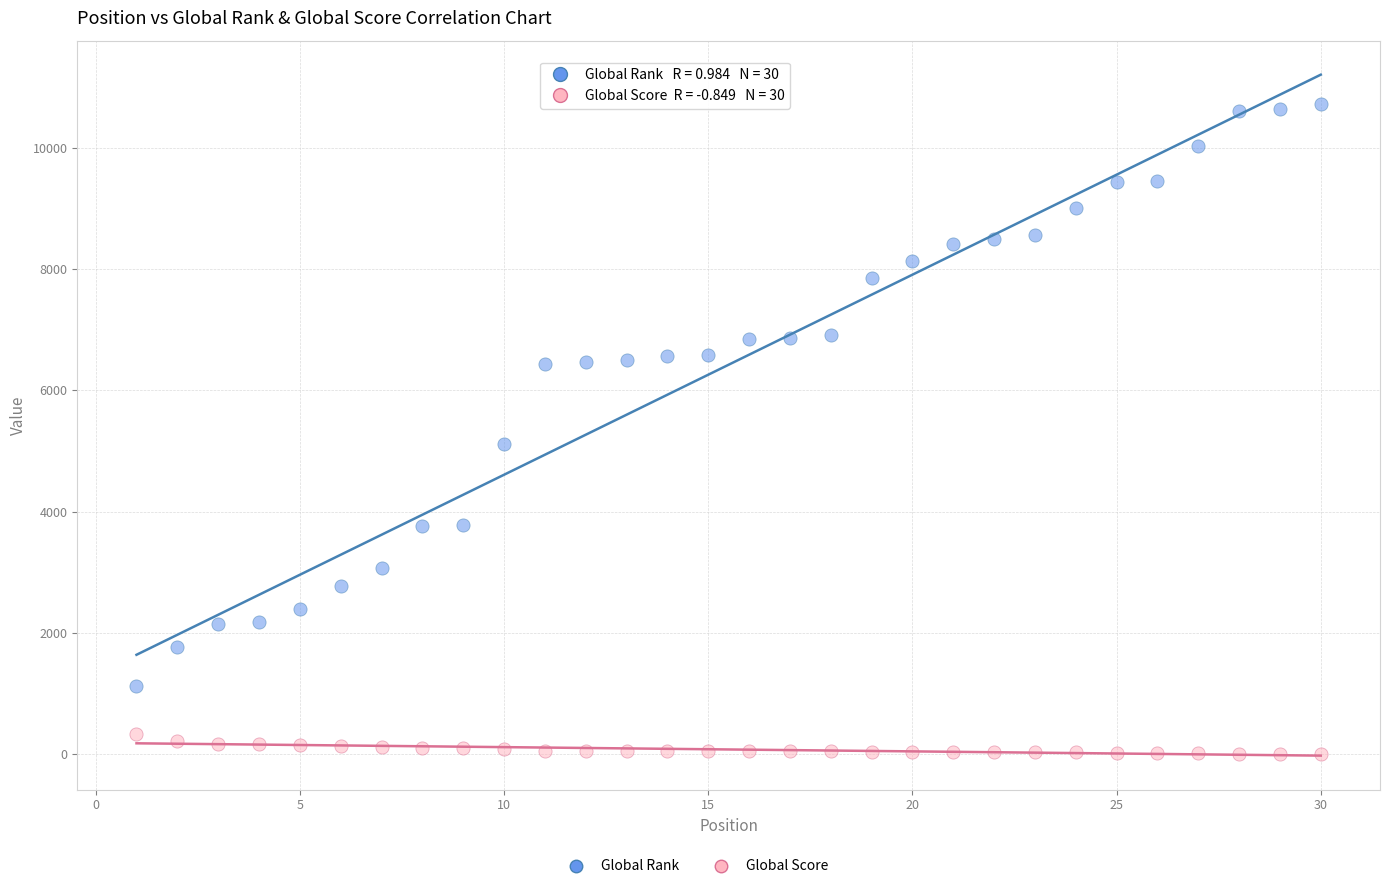

Which series contains the lowest Y value?

Global Score